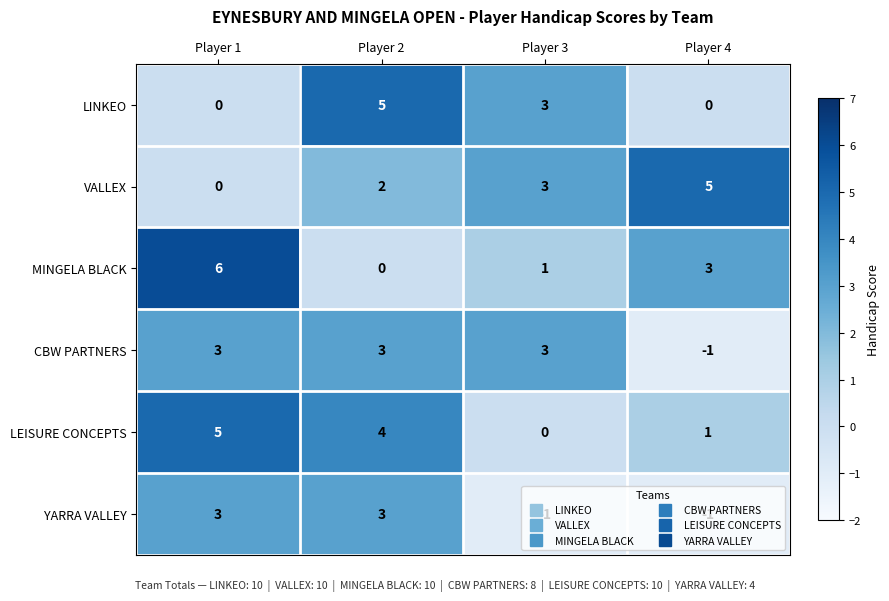

What is the total value across all series at Player 2?

17